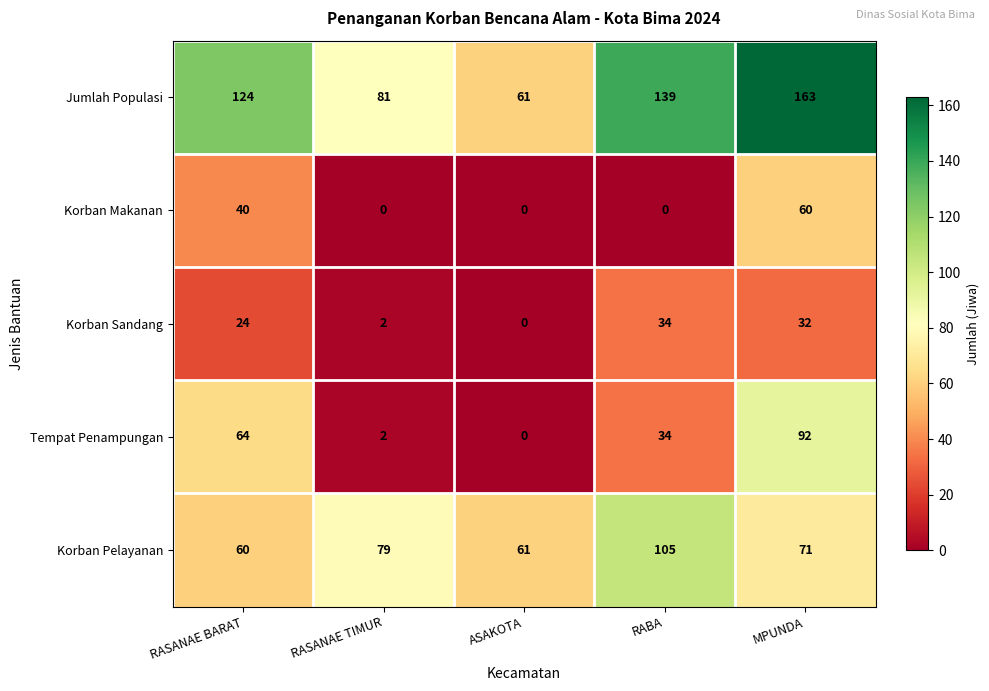

Which series has the largest total across all categories?

Jumlah Populasi